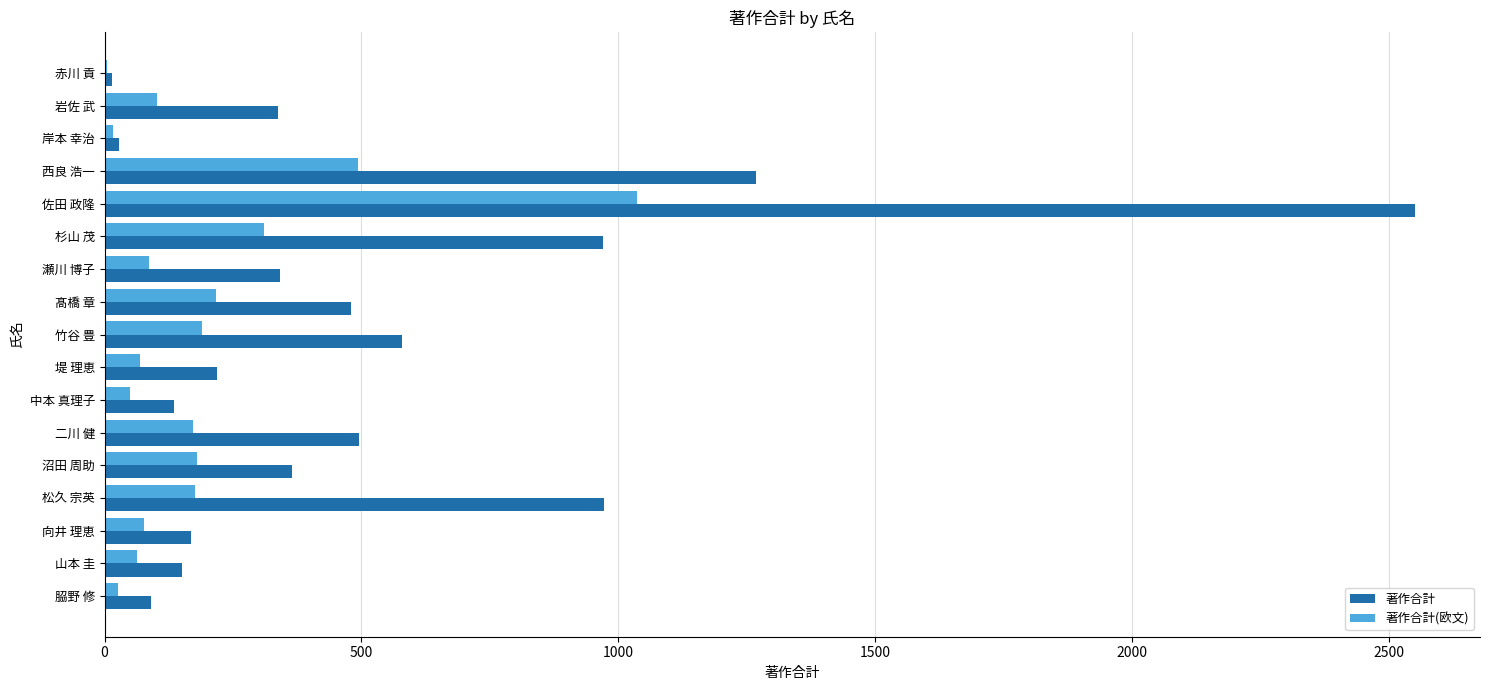

What are all the series names shown in the legend?

著作合計, 著作合計(欧文)